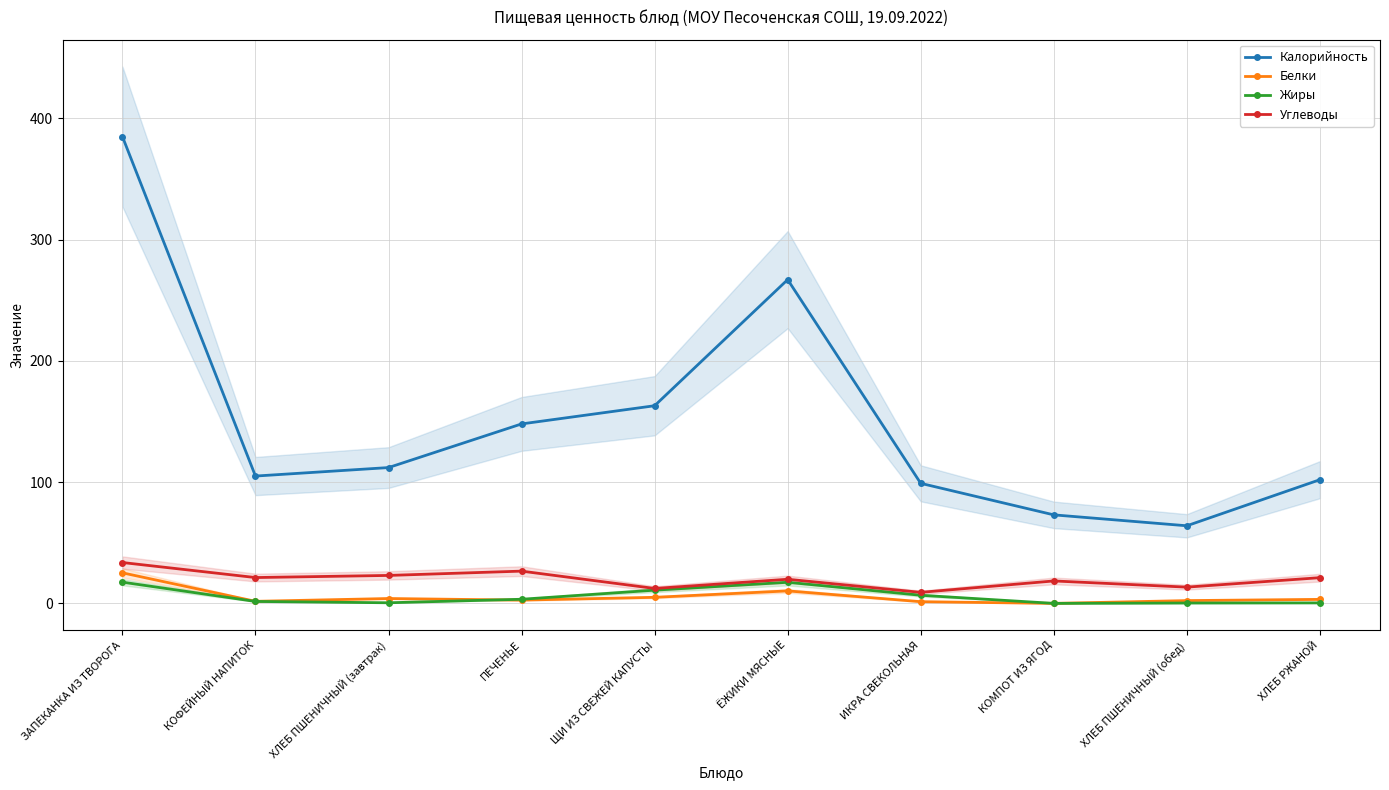

Is it true that Жиры equals 0.7 at ХЛЕБ ПШЕНИЧНЫЙ (завтрак)?

False